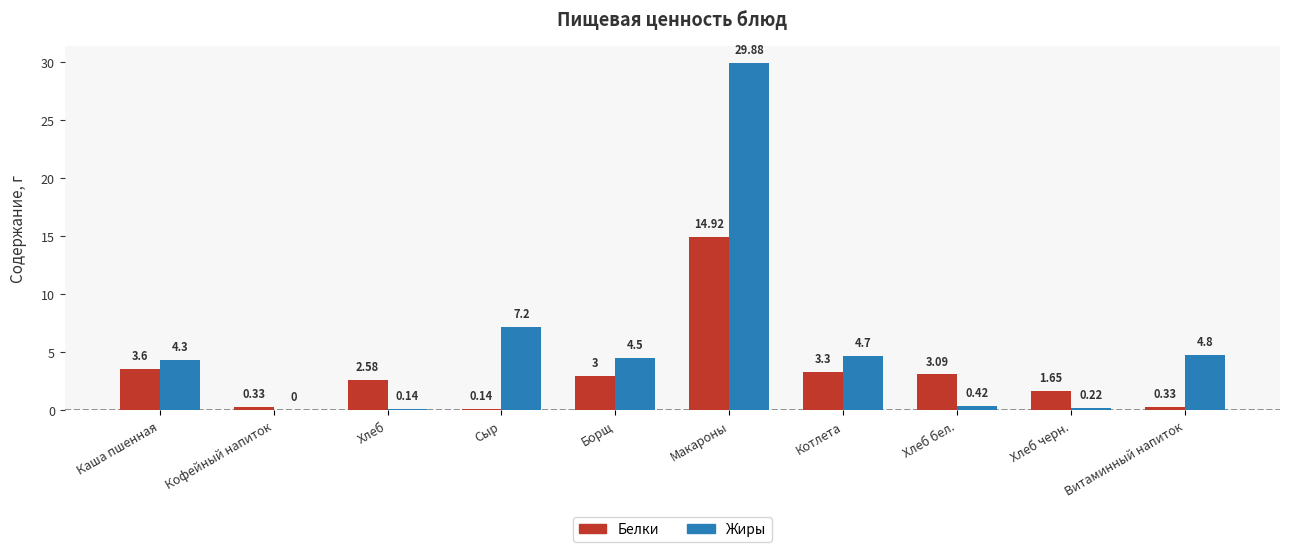

How many values in the Жиры series exceed 4?

6